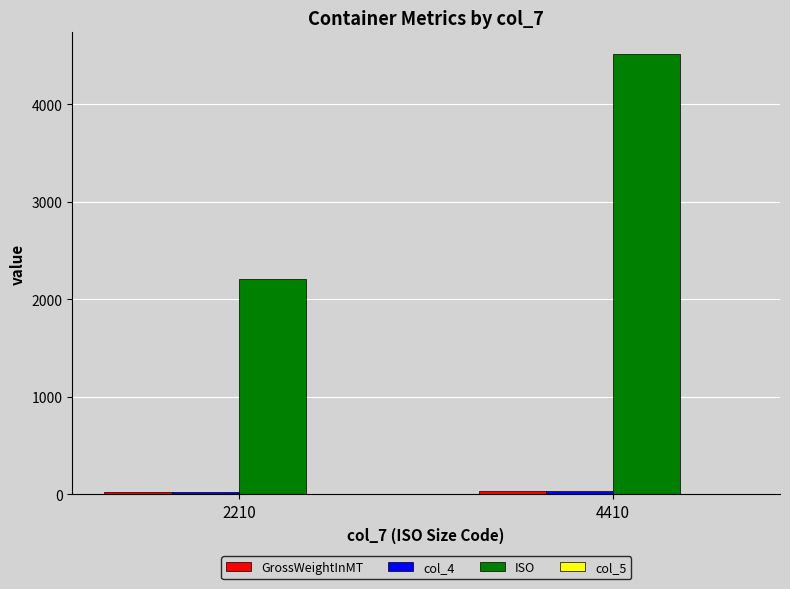

The ISO series shows 2210.0 at 2210. True or false?

True